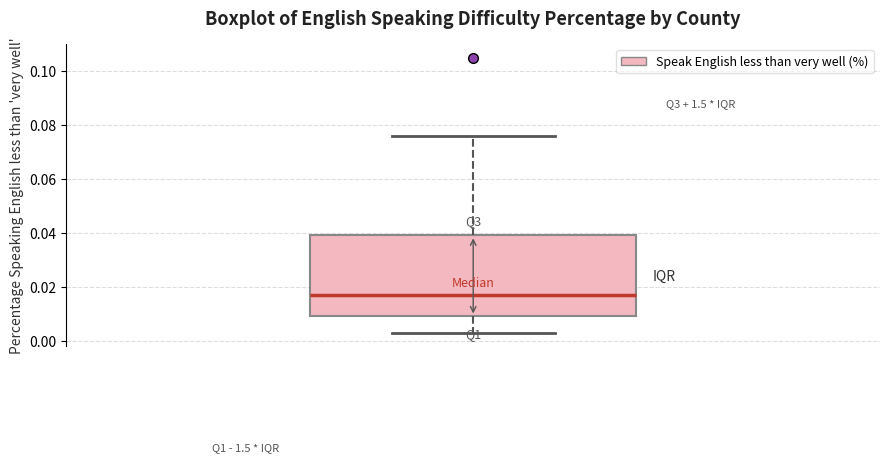

Where is the upper edge of the box on the y-axis? The values are not printed on the chart, so give them approximately, as read against the axis.

0.040